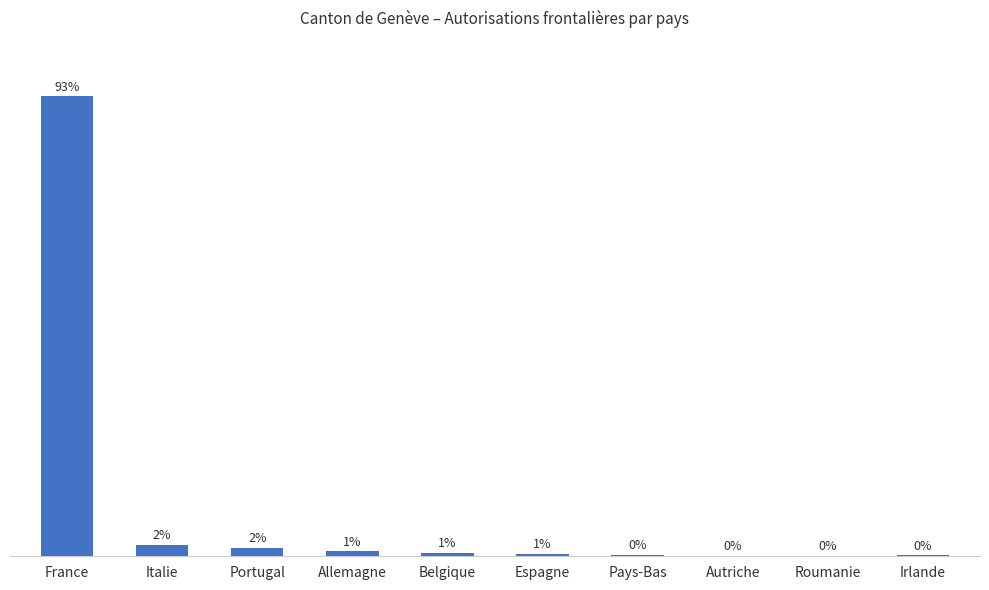

Is it true that the value at Belgique is 41?

False